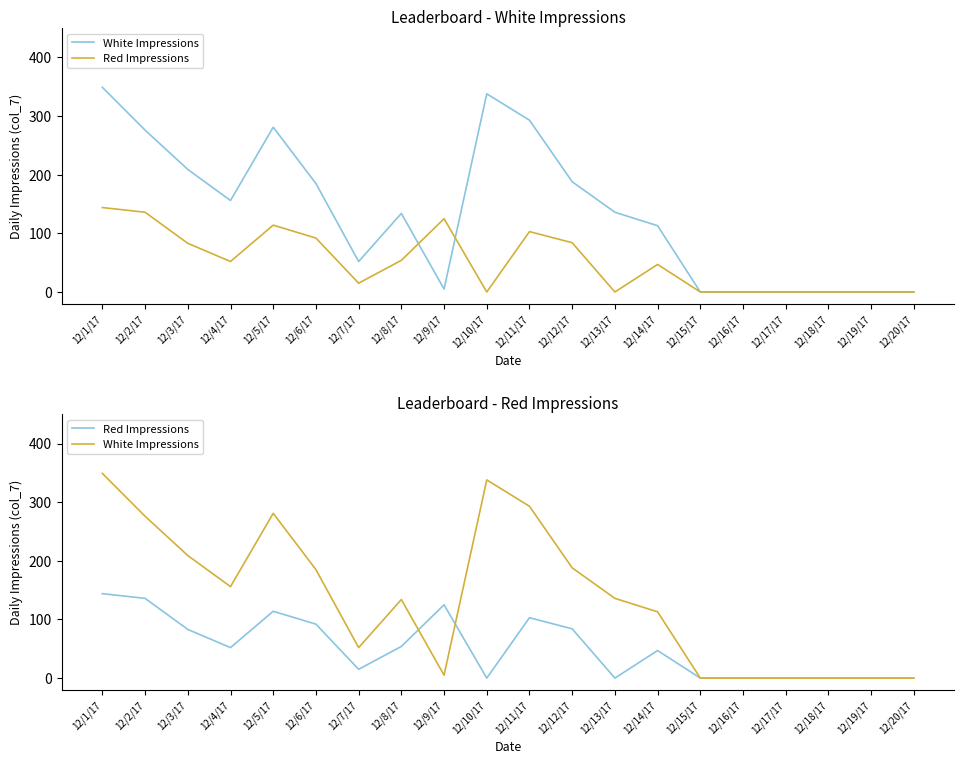

Which series has the largest range (max minus min)?

White Impressions